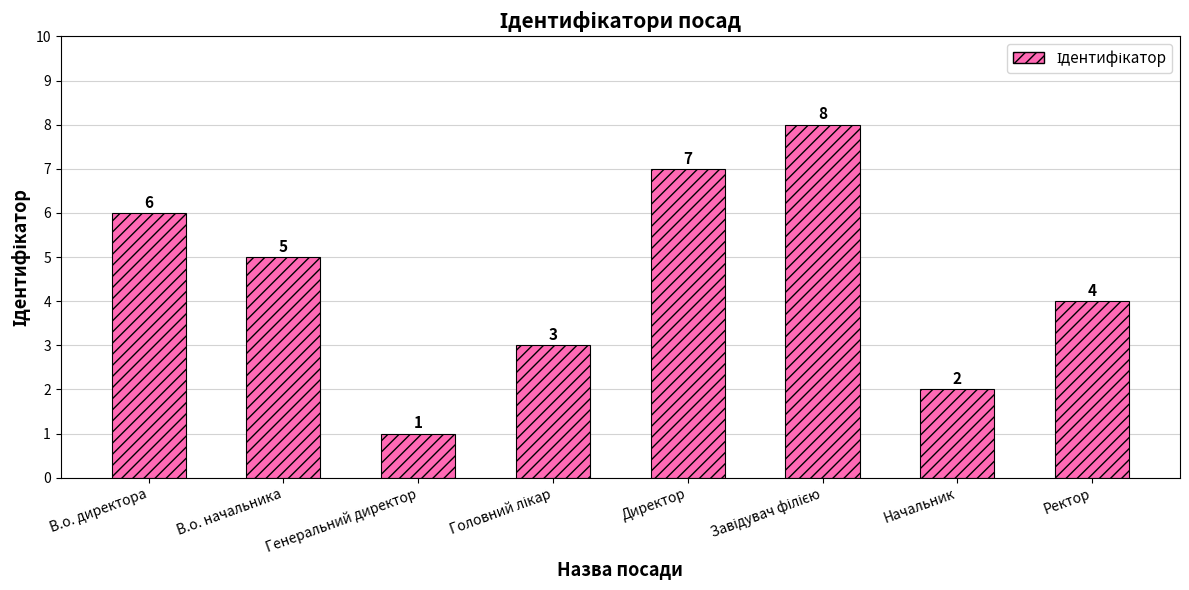

The chart shows a value of 3 at Начальник. True or false?

False